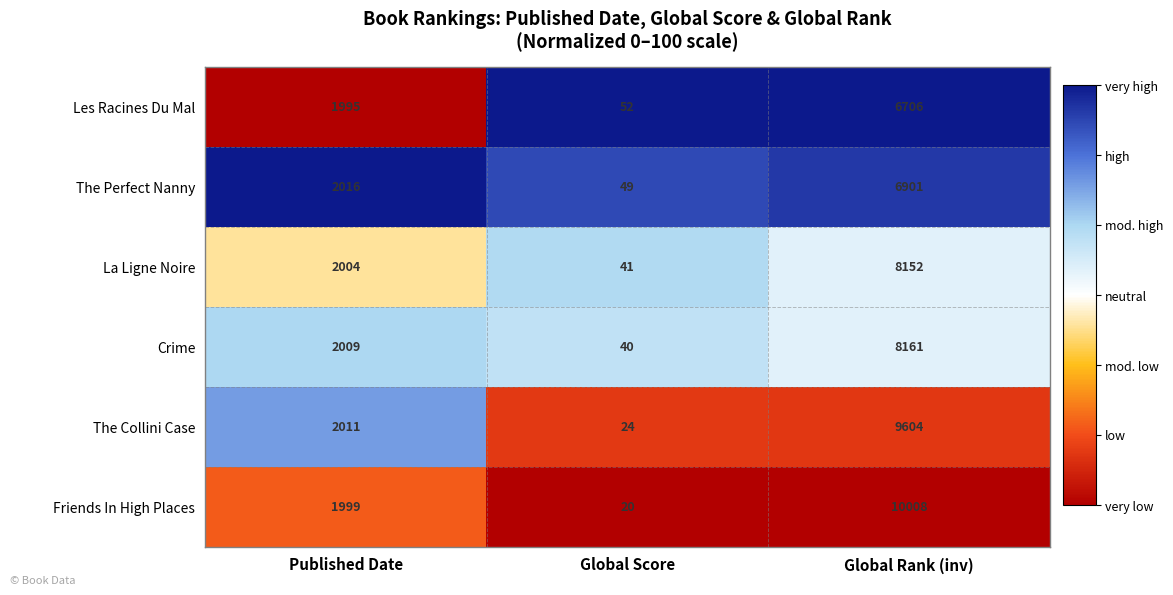

Rank the series at Global Rank (inv) from highest to lowest value.

Friends In High Places, The Collini Case, Crime, La Ligne Noire, The Perfect Nanny, Les Racines Du Mal